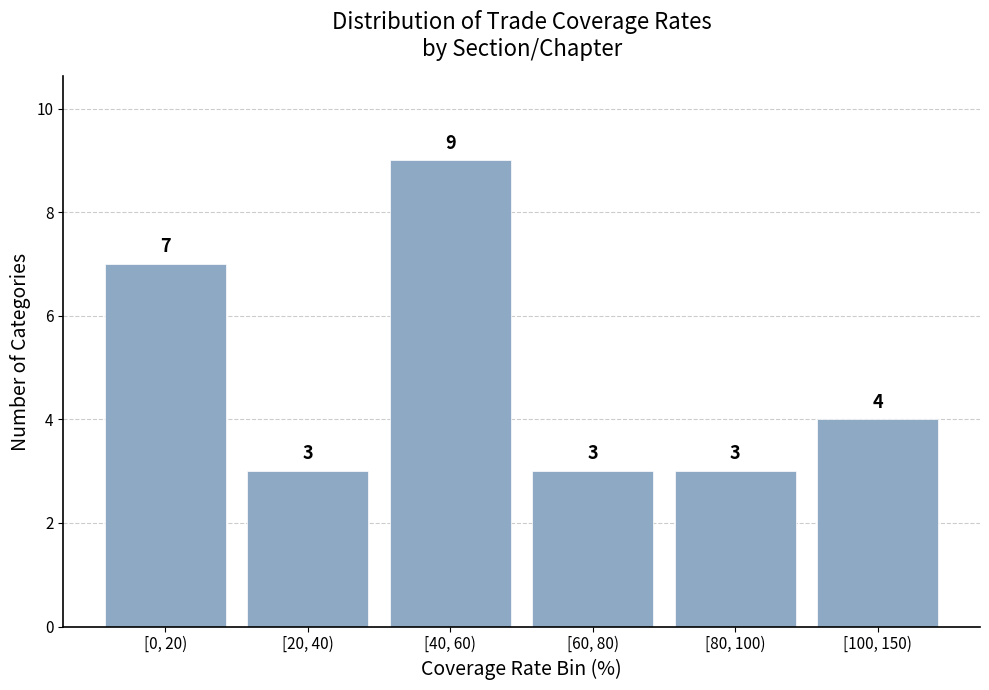

Reading left to right, extract all data points from this chart.

[0, 20)=7	[20, 40)=3	[40, 60)=9	[60, 80)=3	[80, 100)=3	[100, 150)=4